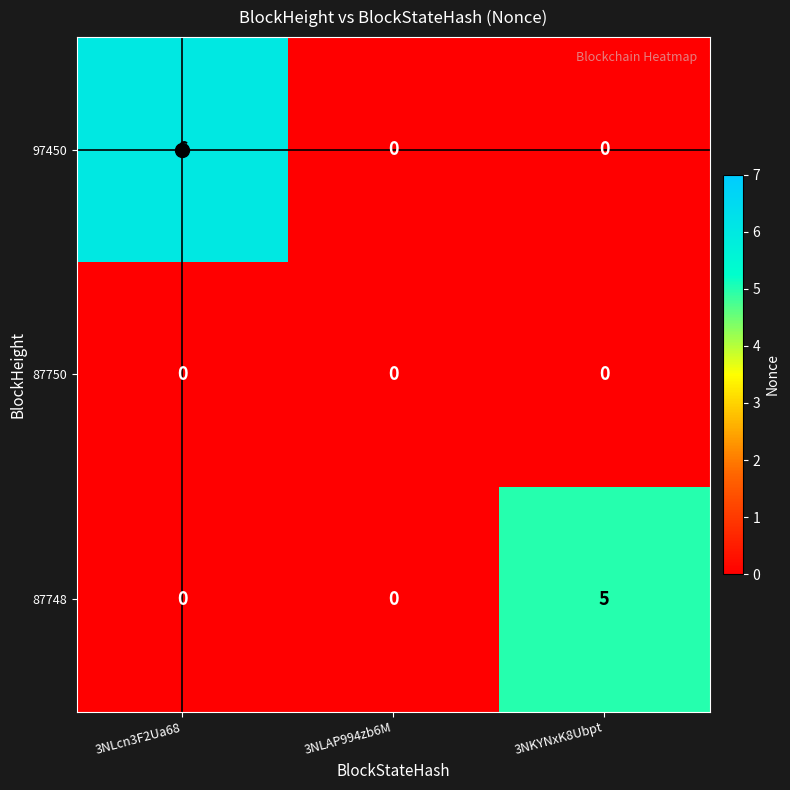

What is the greatest value displayed?

6